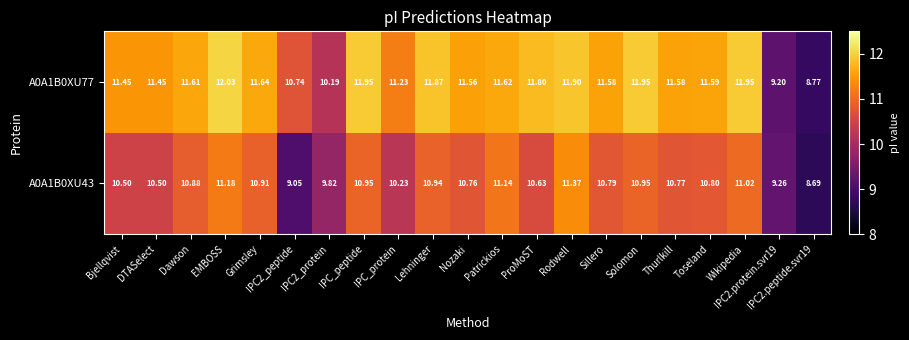

Which series changed the most between Toseland and IPC2.peptide.svr19?

A0A1B0XU77